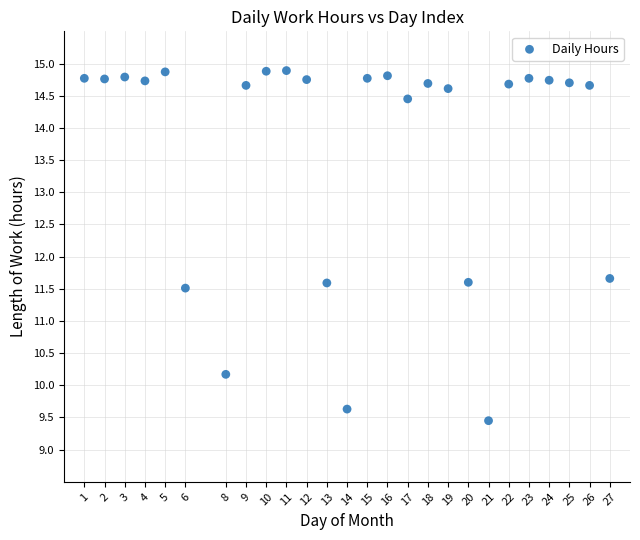

What is the range of Y values (max minus min)?

5.4